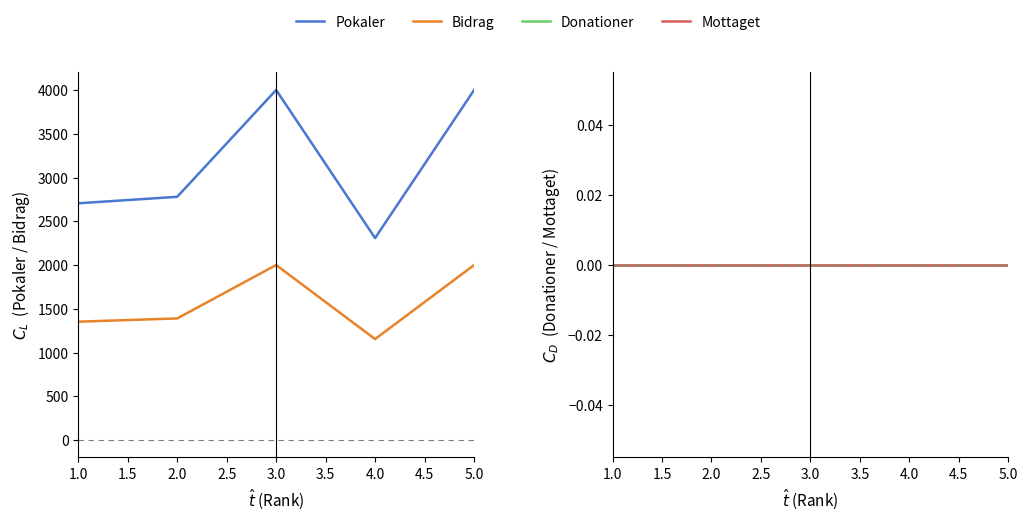

Which series has the largest total across all categories?

Pokaler